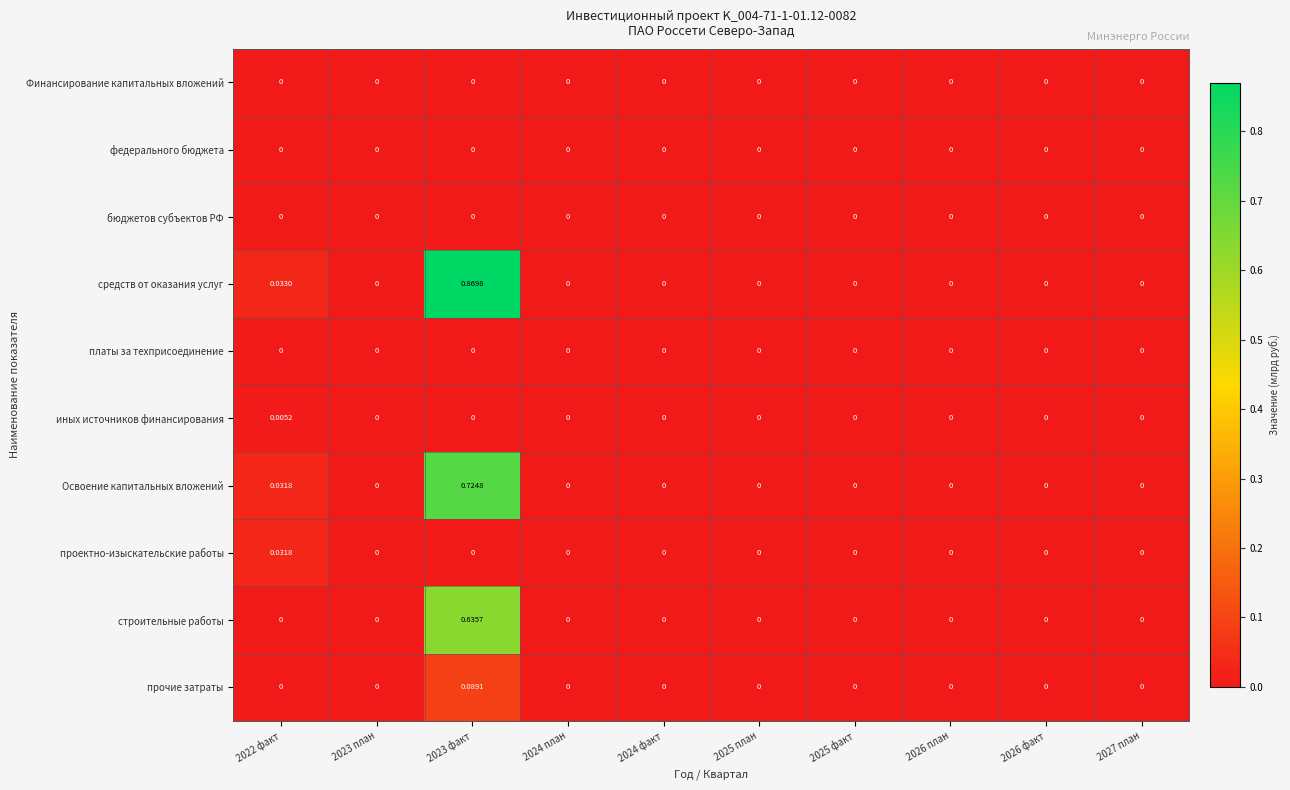

Which series has the largest range (max minus min)?

средств от оказания услуг